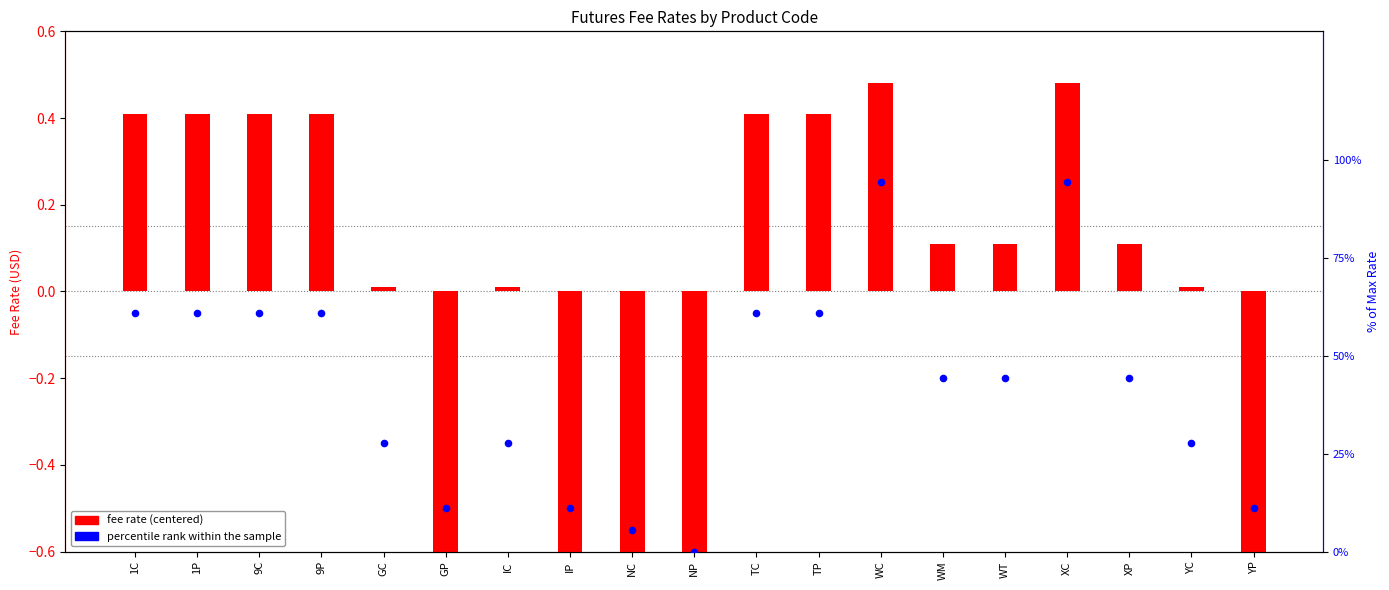

At which category is the sum across all series the highest?

WC